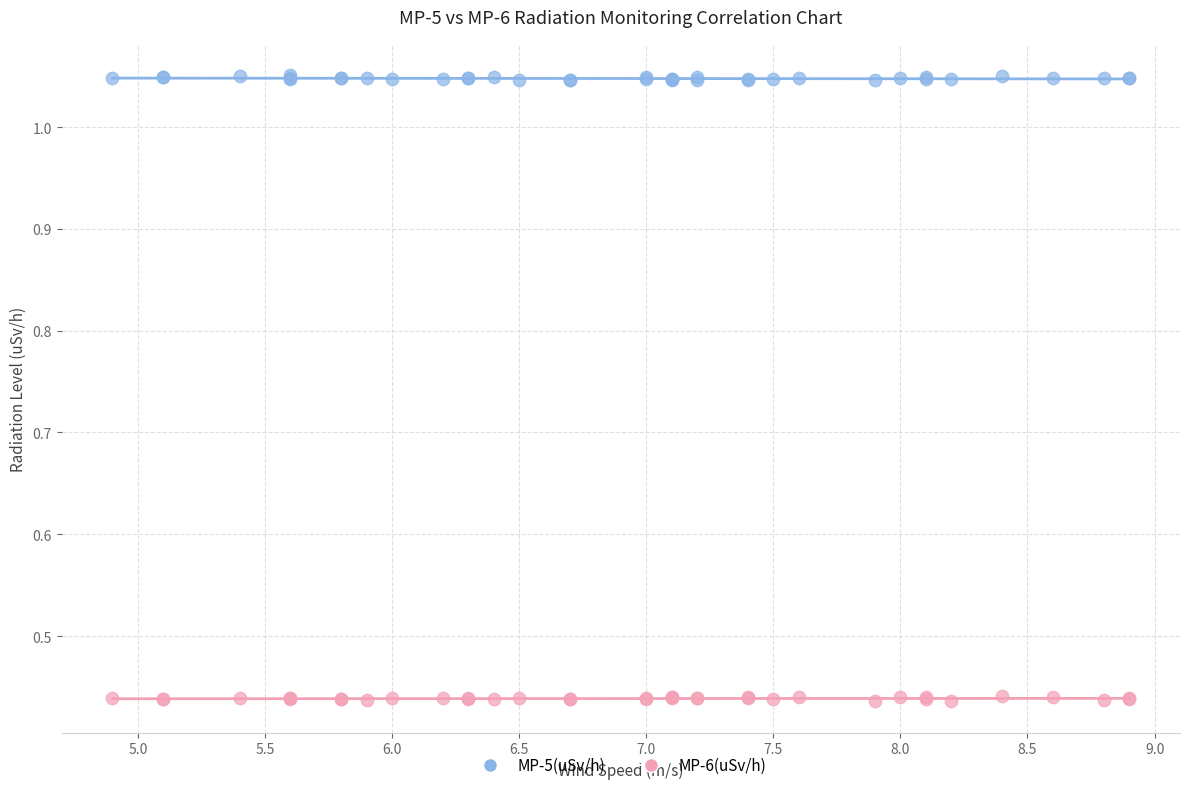

What are all the series names shown in the legend?

MP-5(uSv/h), MP-6(uSv/h)